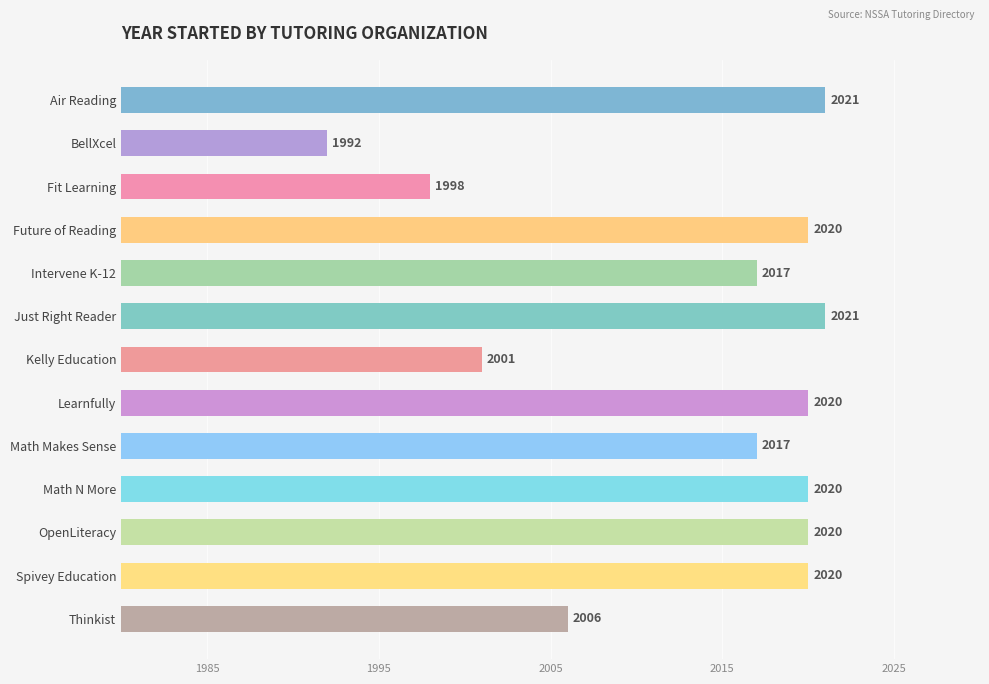

What is the change in value from Fit Learning to Future of Reading?

+22